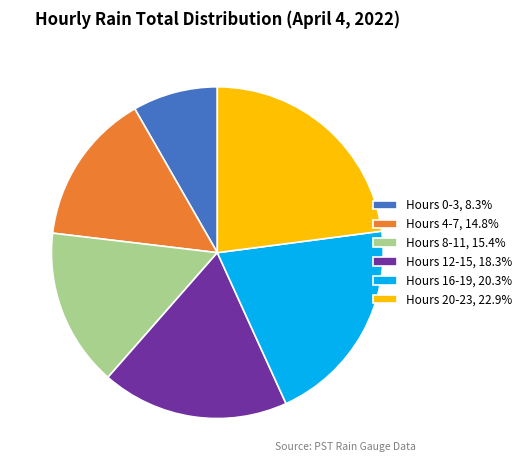

Is there a majority slice in this chart?

No